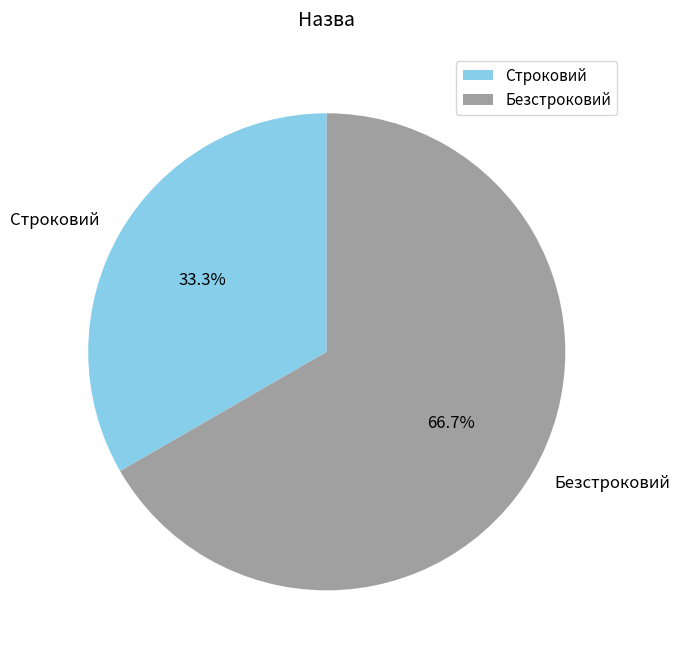

Which has a higher value, Строковий or Безстроковий?

Безстроковий